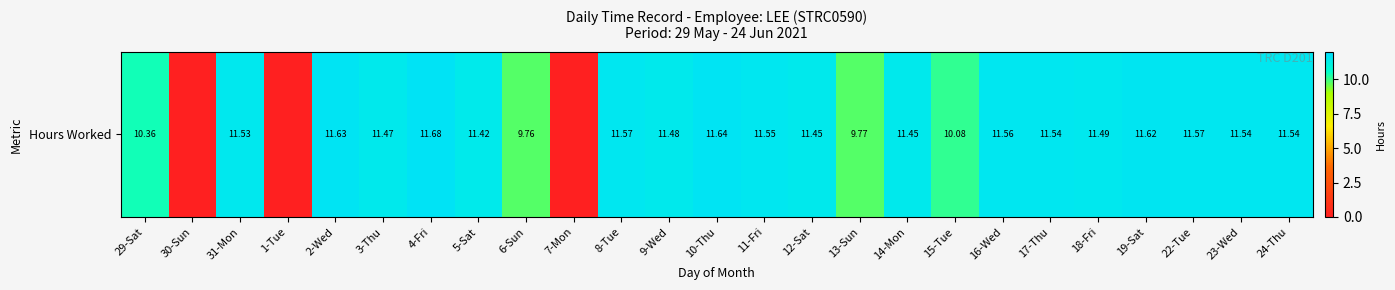

At which category does the chart reach its peak across all series?

4-Fri